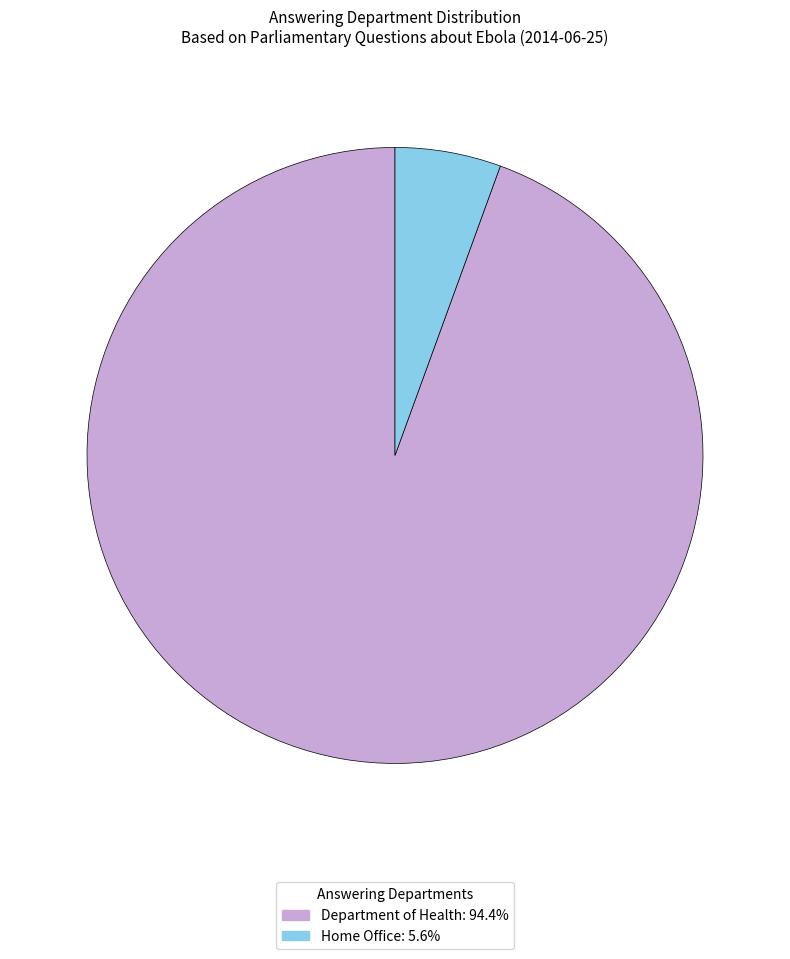

Count the number of slices in the pie.

2